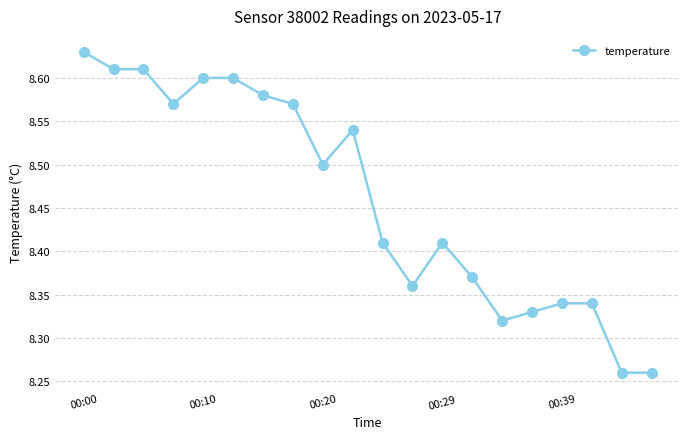

What is the sum of all values?

169.2